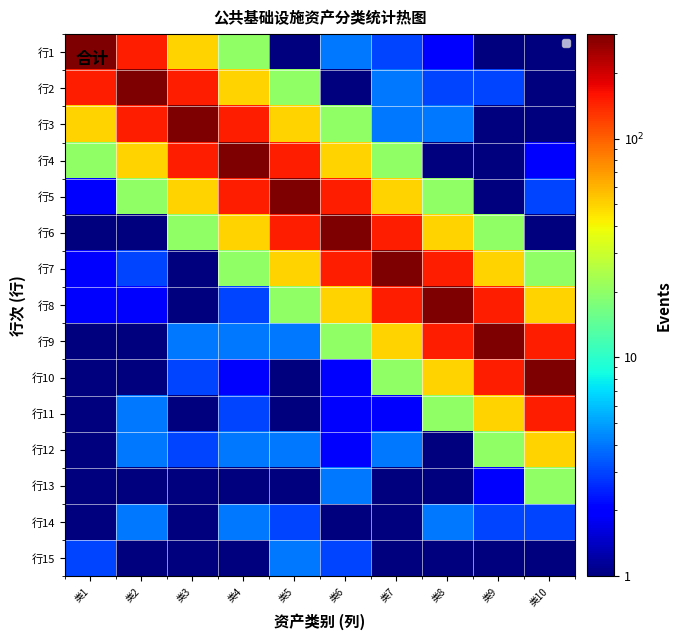

What is the minimum value shown in the chart?

1